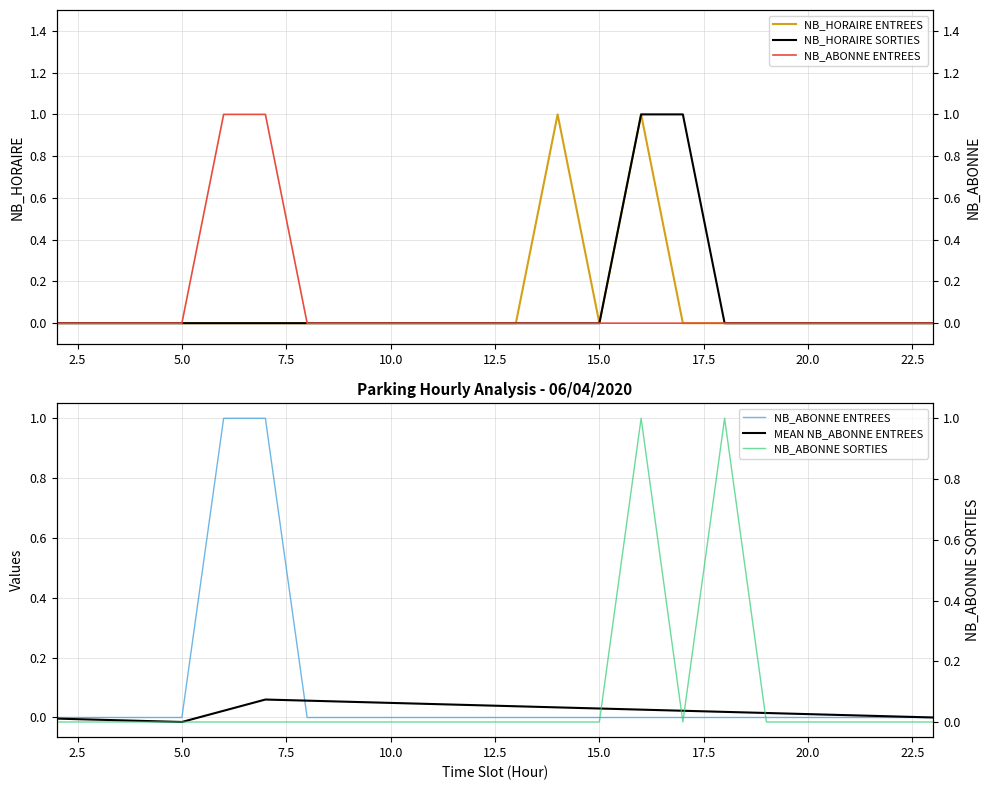

How many lines are shown in the chart?

5